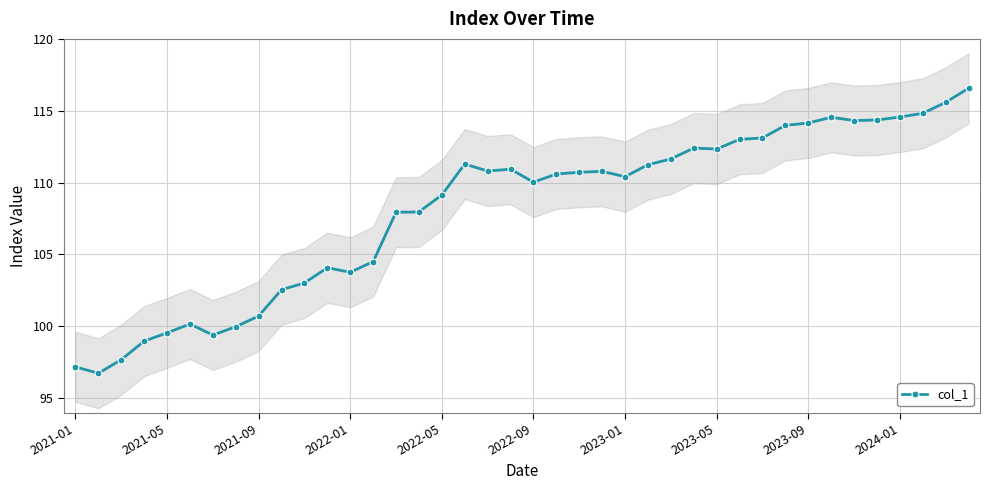

What is the maximum value for col_1?

116.6